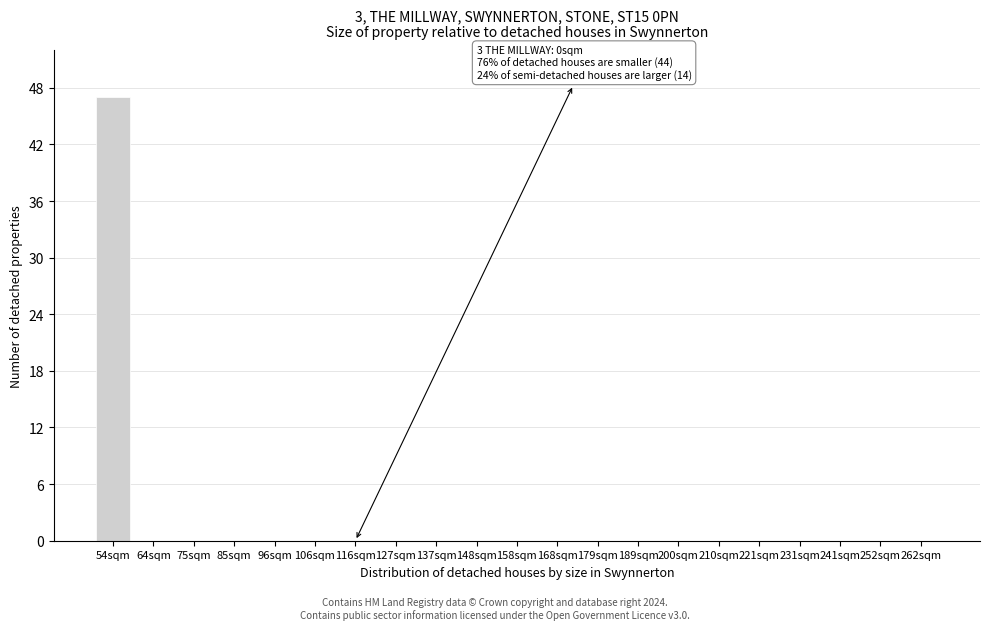

Reading right to left, extract all data points from this chart.

262sqm=0	252sqm=0	241sqm=0	231sqm=0	221sqm=0	210sqm=0	200sqm=0	189sqm=0	179sqm=0	168sqm=0	158sqm=0	148sqm=0	137sqm=0	127sqm=0	116sqm=0	106sqm=0	96sqm=0	85sqm=0	75sqm=0	64sqm=0	54sqm=47